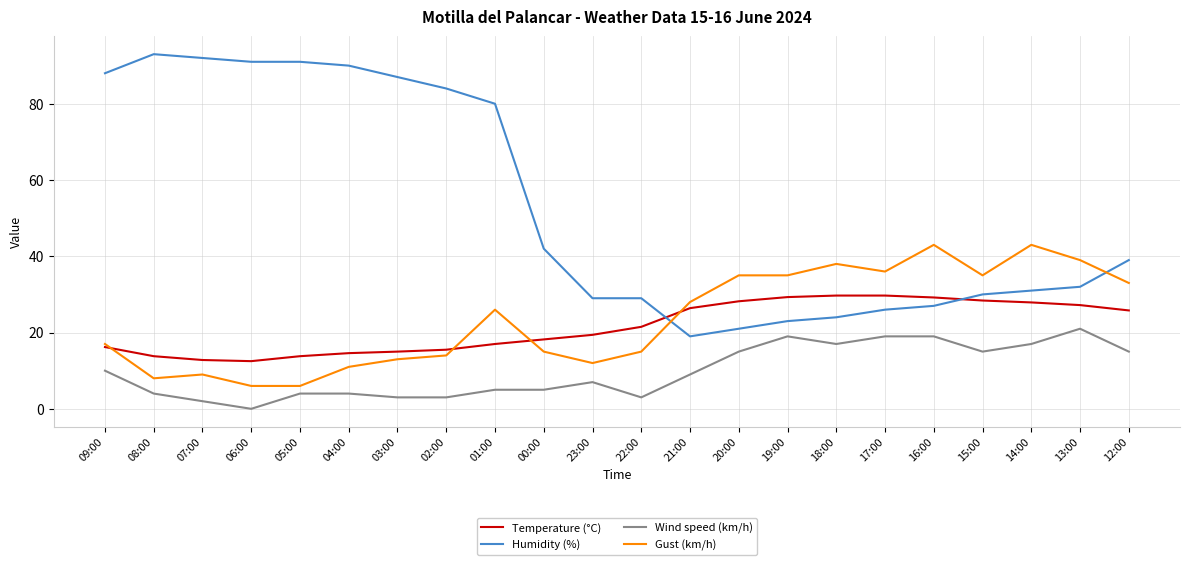

Rank the series at 18:00 from highest to lowest value.

Gust (km/h), Temperature (°C), Humidity (%), Wind speed (km/h)